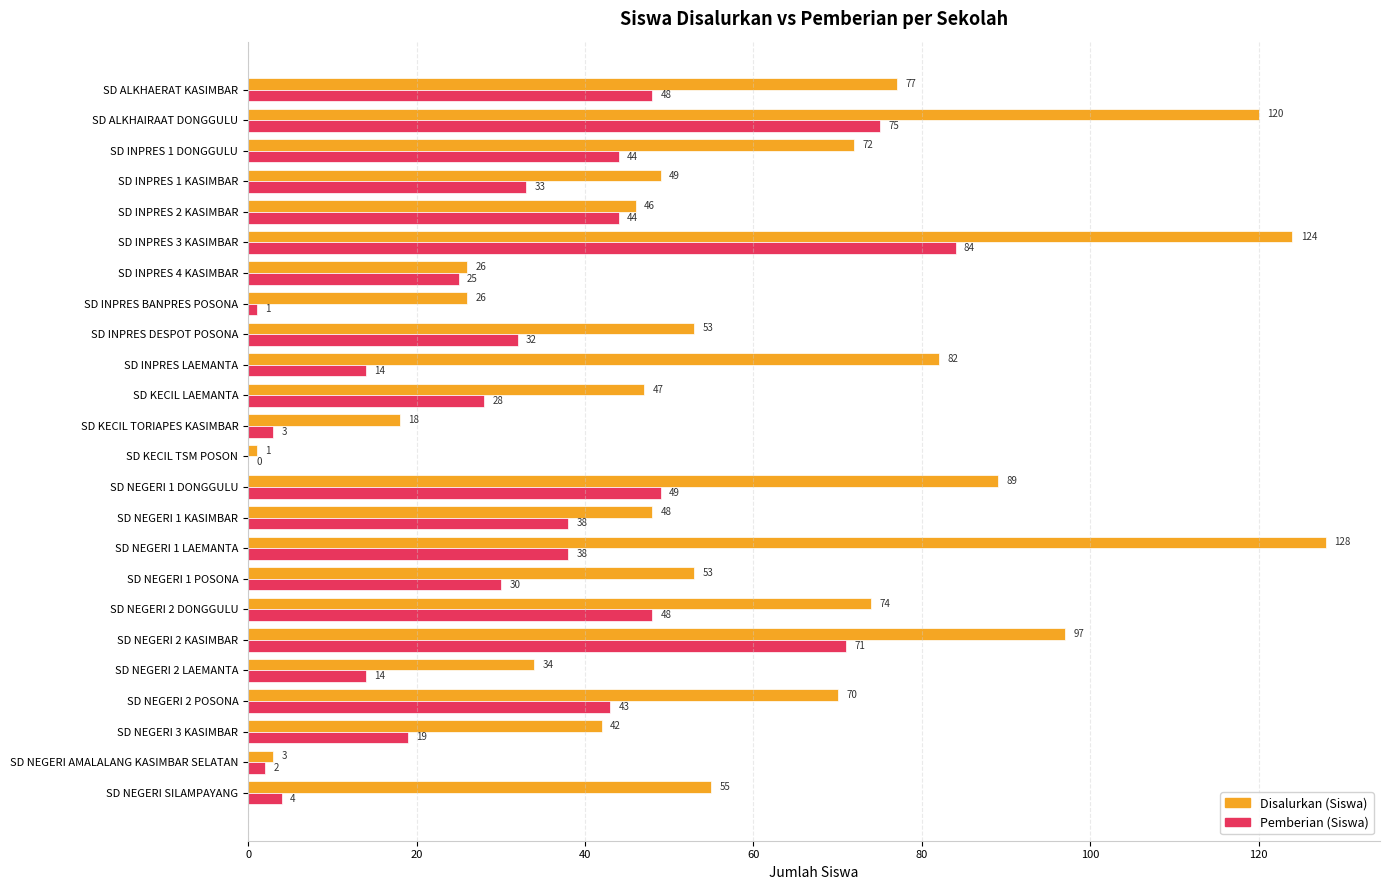

The value of Disalurkan (Siswa) at SD INPRES 1 DONGGULU is 104. True or false?

False